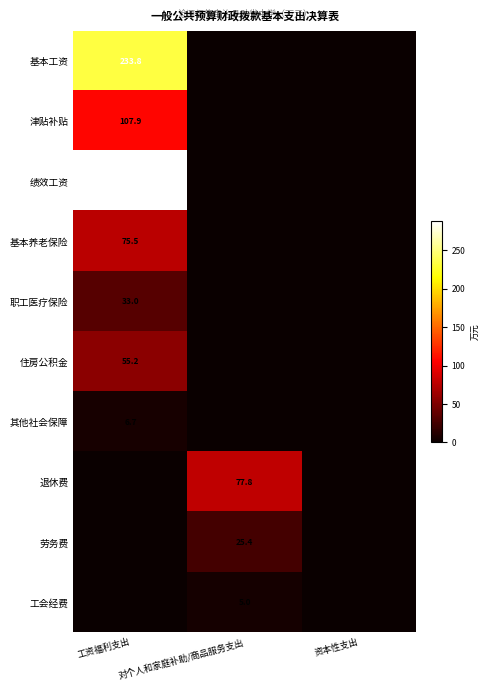

Is the value of 其他社会保障 at 工资福利支出 greater than the value of 职工医疗保险 at 工资福利支出?

No